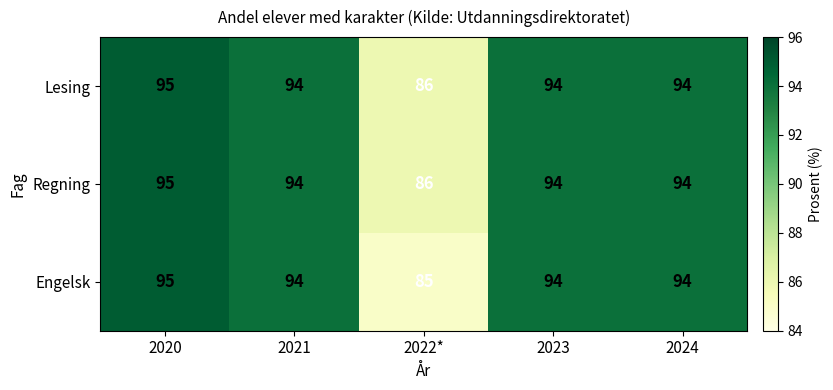

Which category has the highest value across all series?

2020